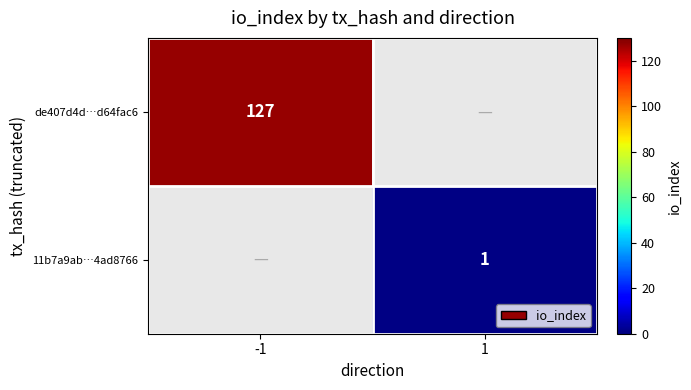

What is the greatest value displayed?

127.0